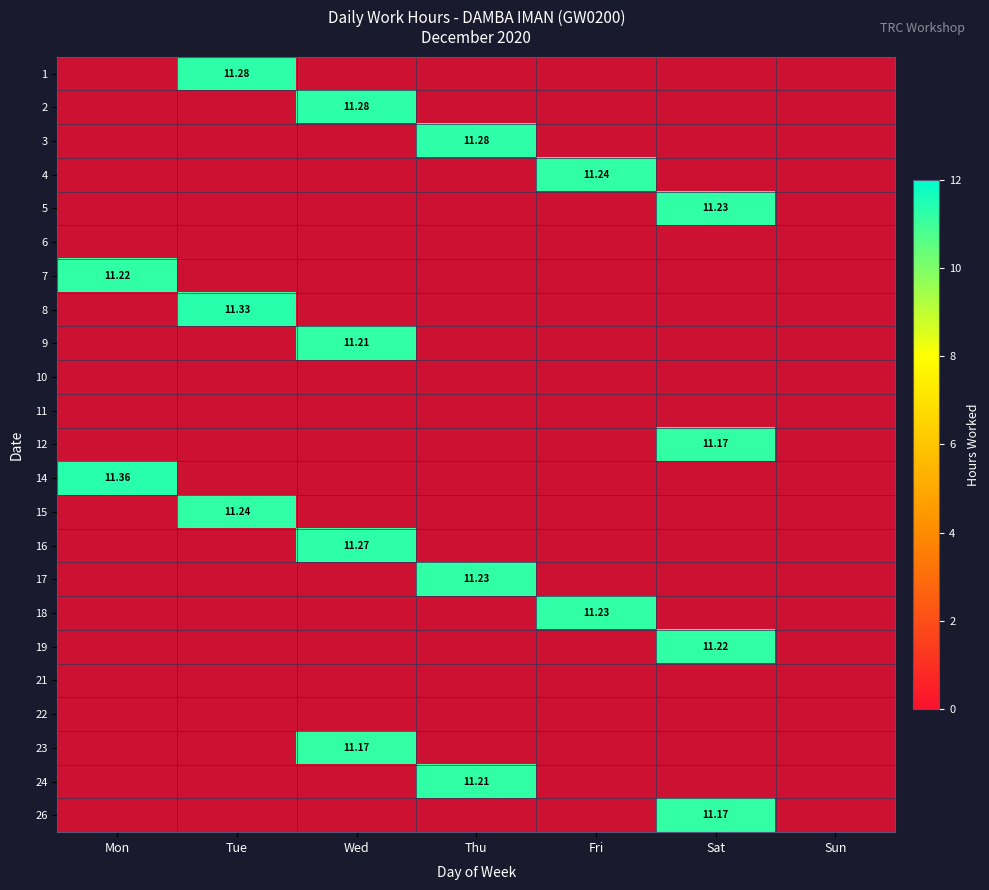

Which label corresponds to the smallest value in the chart?

Sat